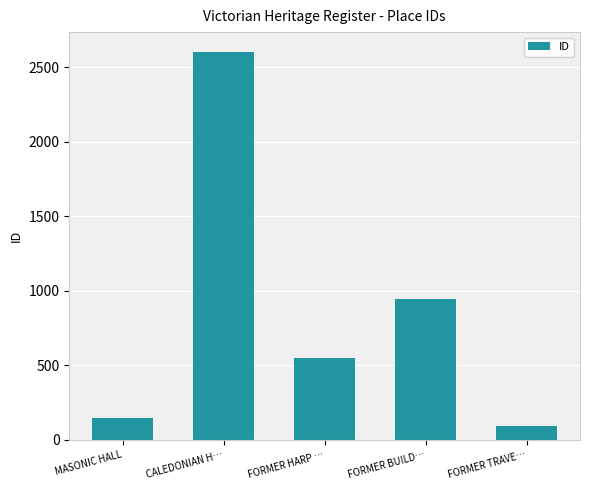

Rank the categories by value from lowest to highest.

FORMER TRAVE…, MASONIC HALL, FORMER HARP …, FORMER BUILD…, CALEDONIAN H…